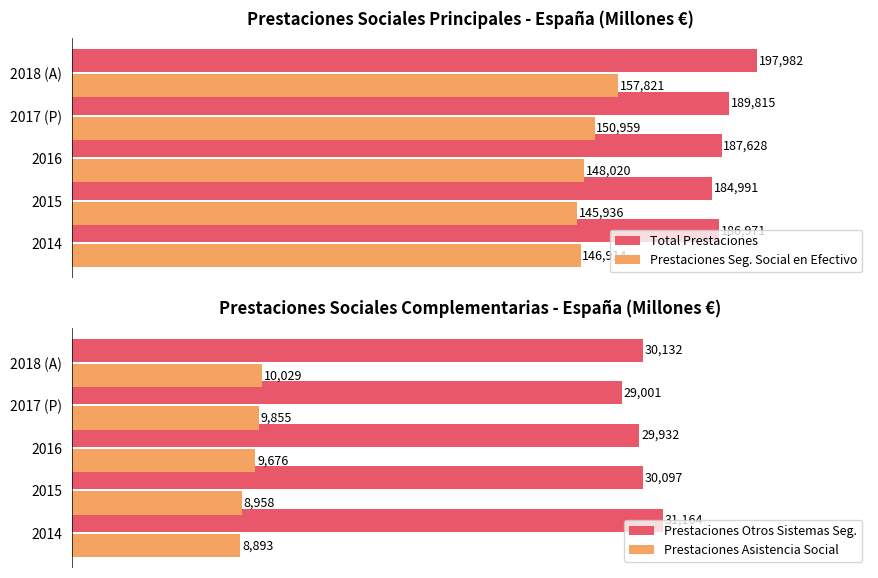

Which series has the largest total across all categories?

Total Prestaciones